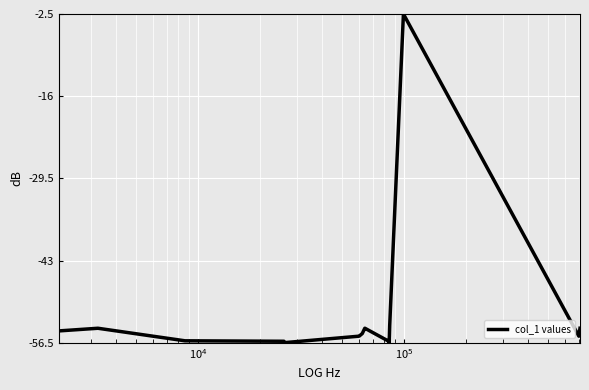

What is the difference between the maximum and minimum values?

54.0